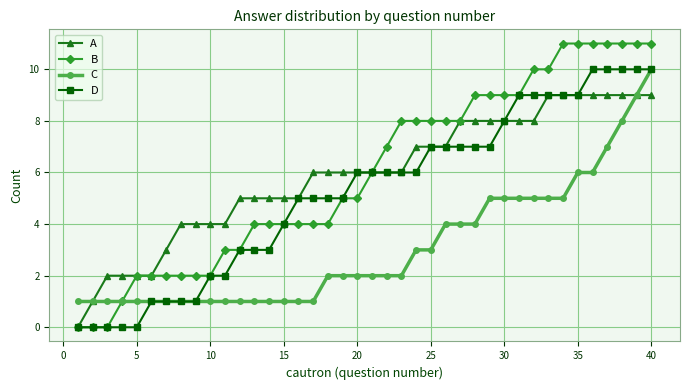

What is the minimum value for C?

1